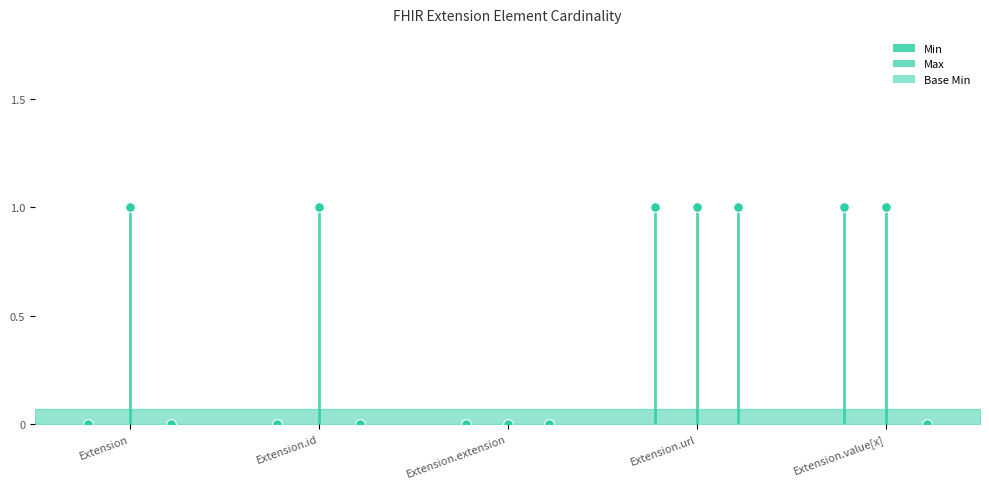

Which category has the highest value in the Min series?

Extension.url